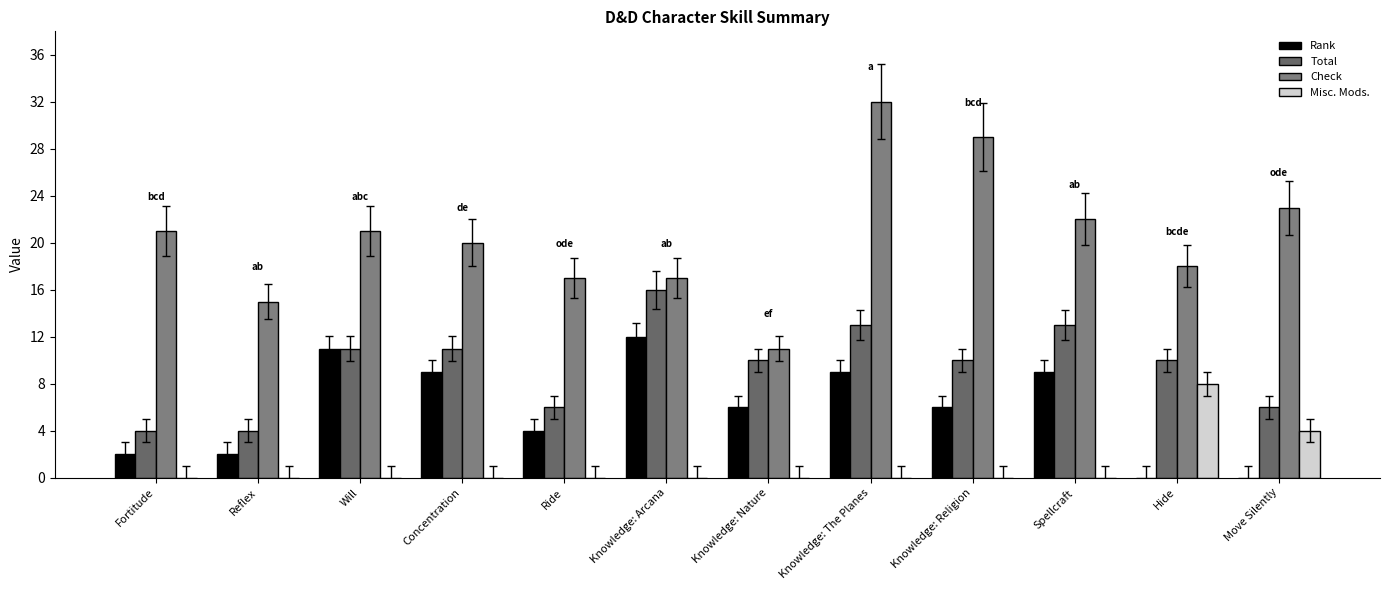

Reading right to left, extract all data points from this chart.

Rank: 0	0	9	6	9	6	12	4	9	11	2	2
Total: 6	10	13	10	13	10	16	6	11	11	4	4
Check: 23	18	22	29	32	11	17	17	20	21	15	21
Misc. Mods.: 4	8	0	0	0	0	0	0	0	0	0	0